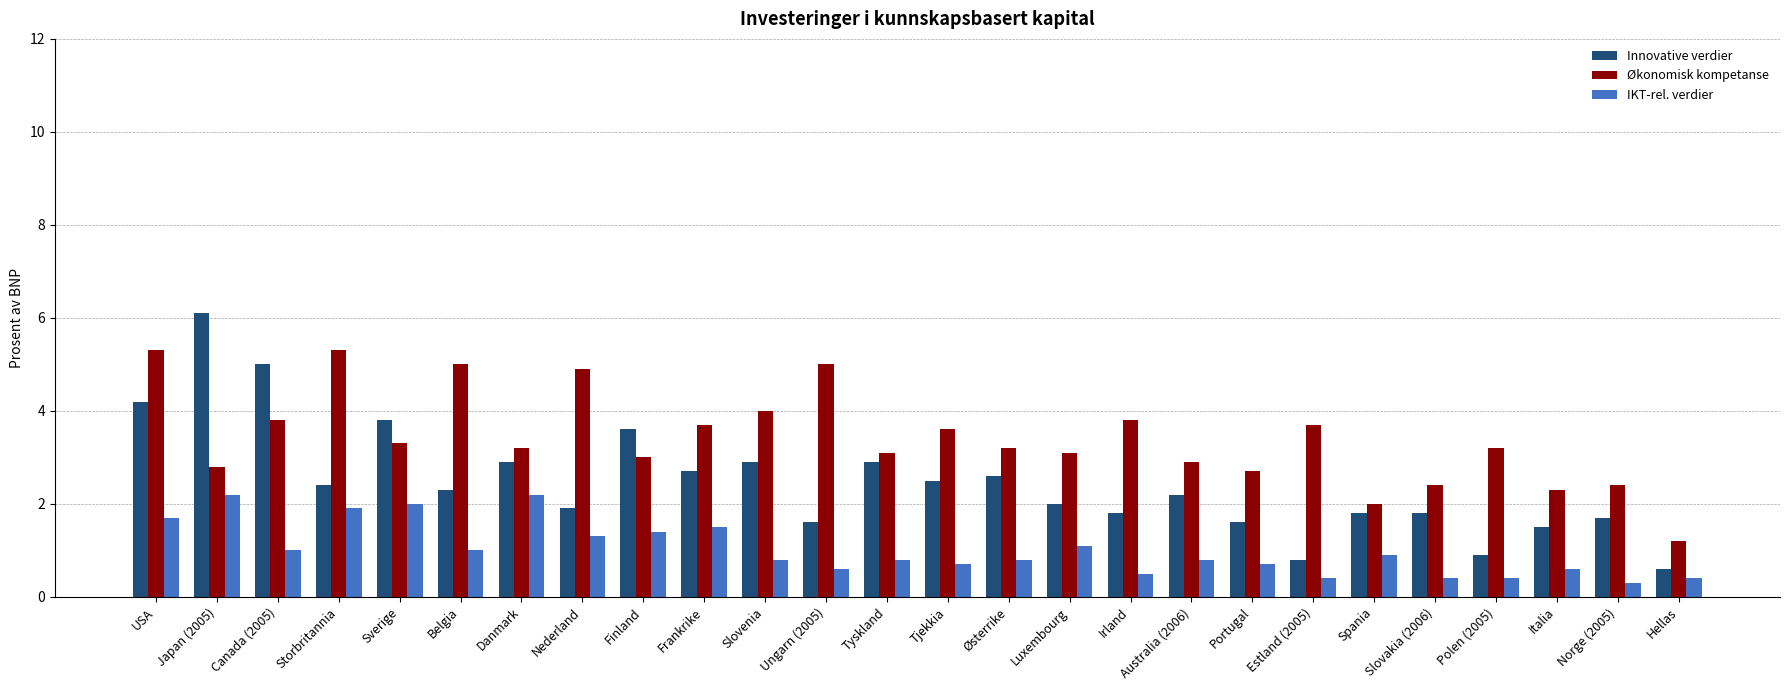

What is the difference between the highest and lowest values at Finland?

2.2